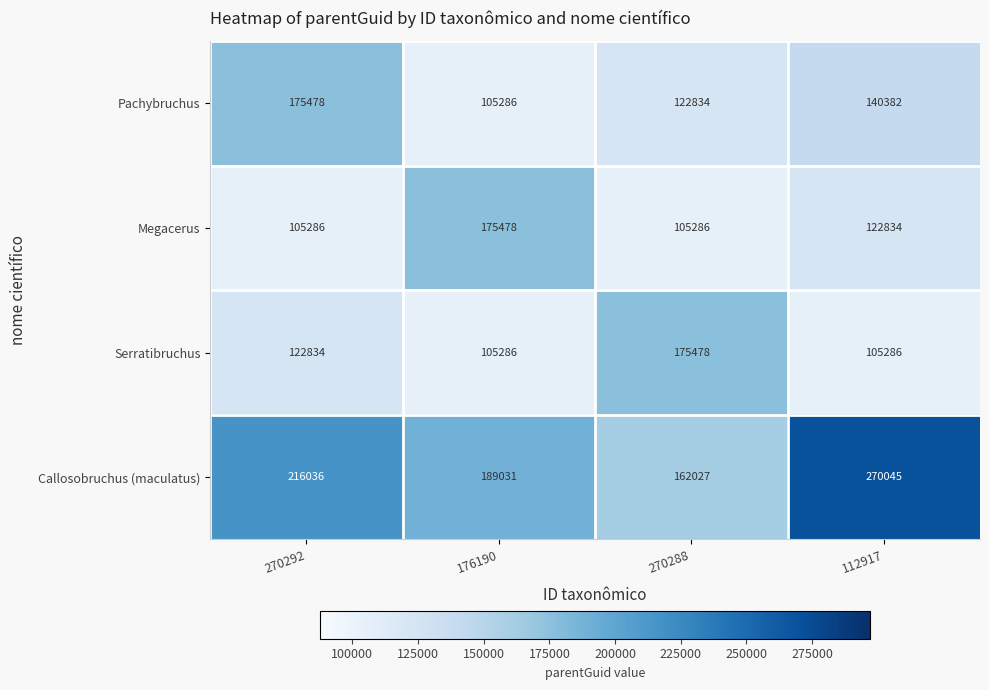

At 112917, list the series in order from smallest to largest.

Serratibruchus, Megacerus, Pachybruchus, Callosobruchus (maculatus)